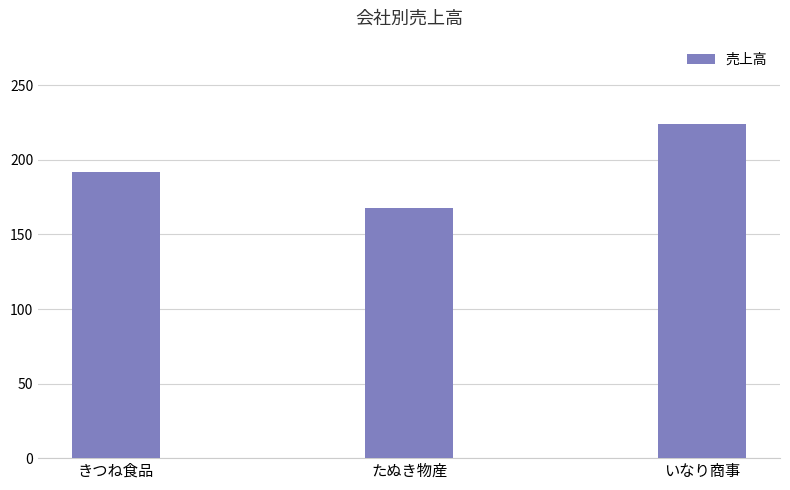

List the labels in order of value, largest first.

いなり商事, きつね食品, たぬき物産